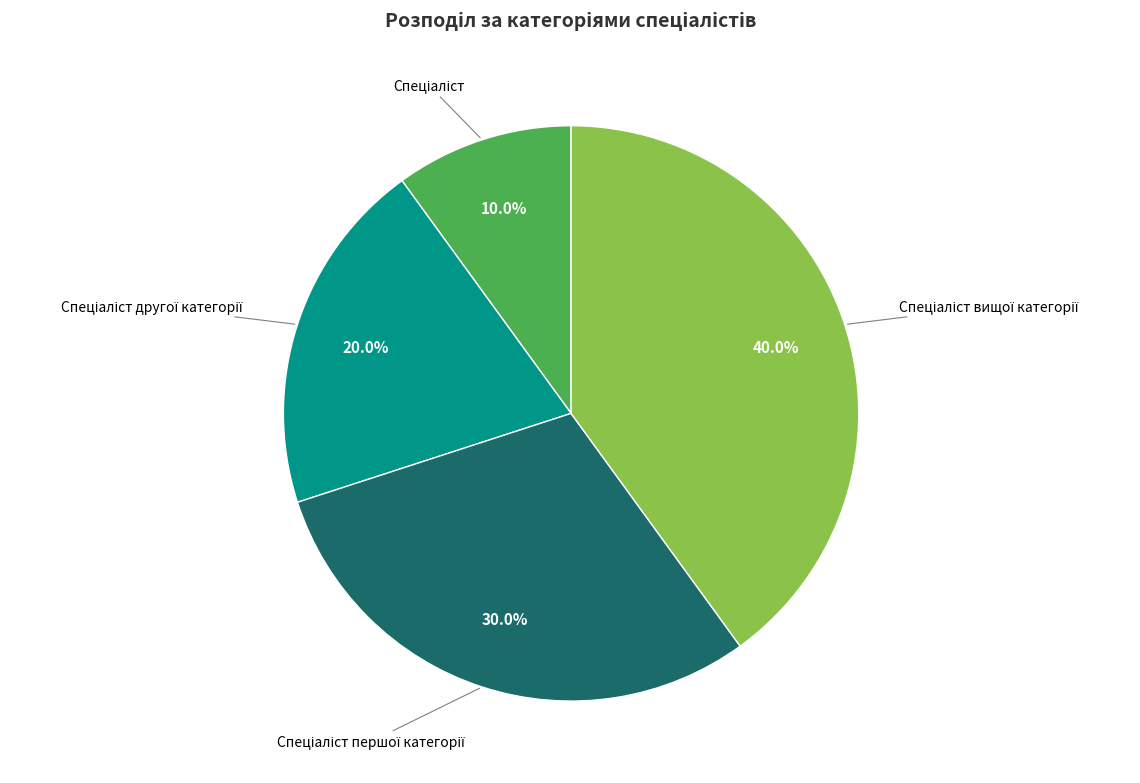

Is there any slice that represents more than half of the pie?

No